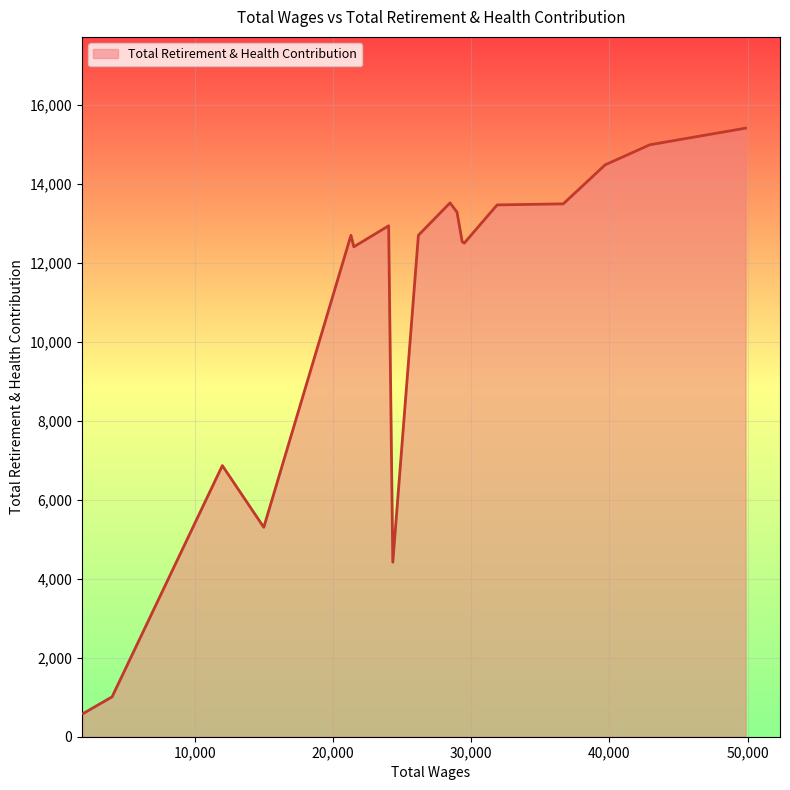

What is the minimum value shown in the chart?

588